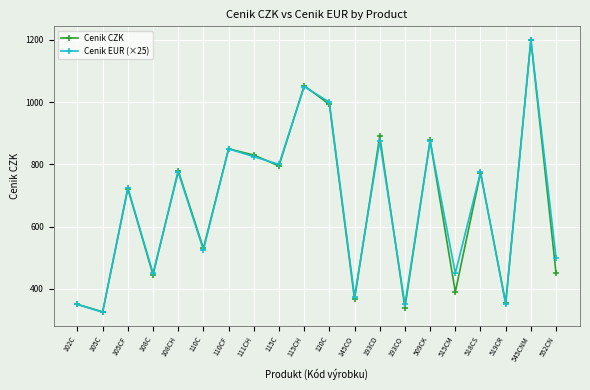

The Cenik EUR (×25) series shows 593 at 102C. True or false?

False